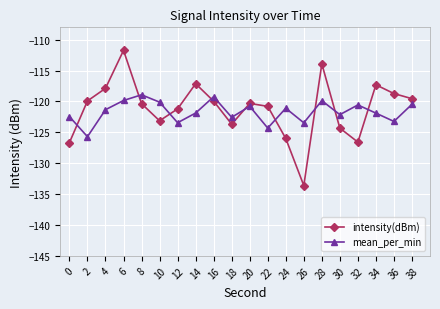

Which series has the largest range (max minus min)?

intensity(dBm)